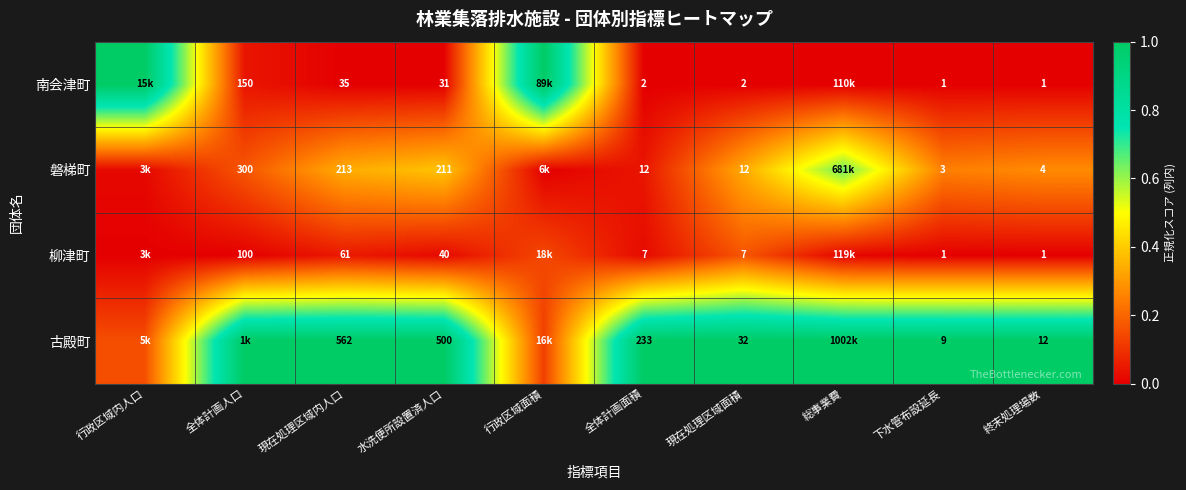

Is the value of 南会津町 at 全体計画人口 greater than the value of 柳津町 at 現在処理区域面積?

Yes